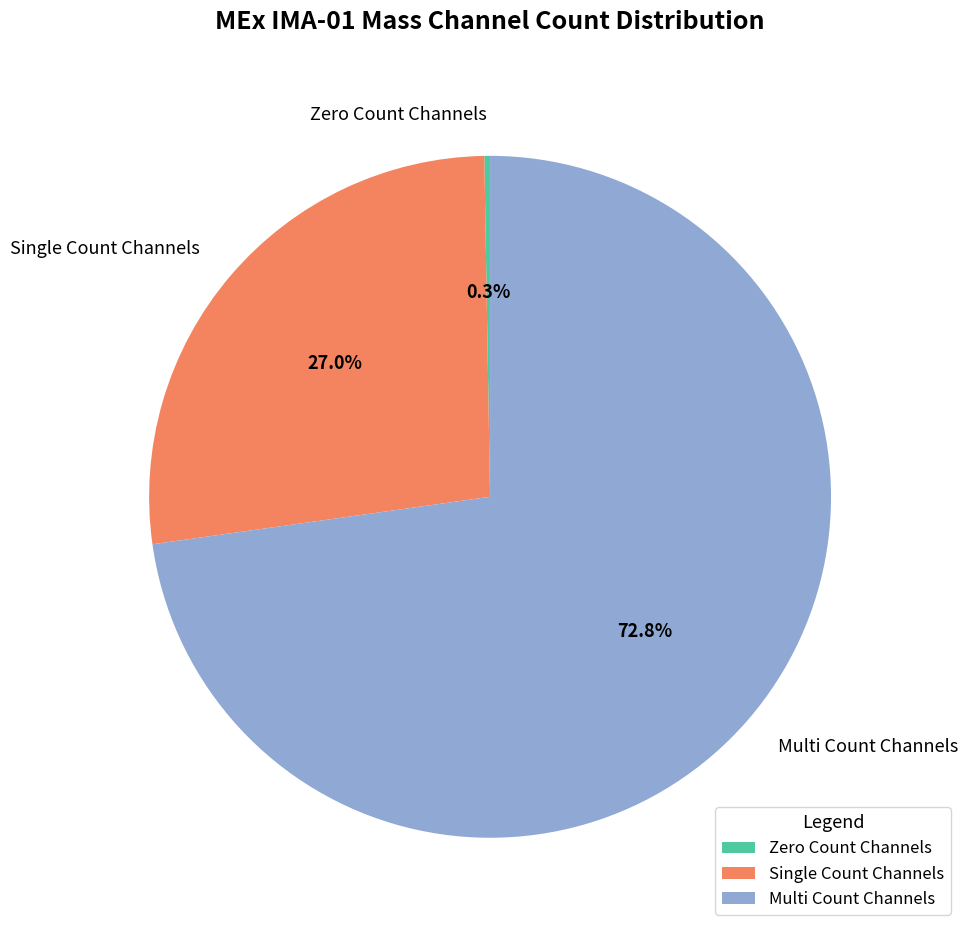

Which slice is the largest?

Multi Count Channels